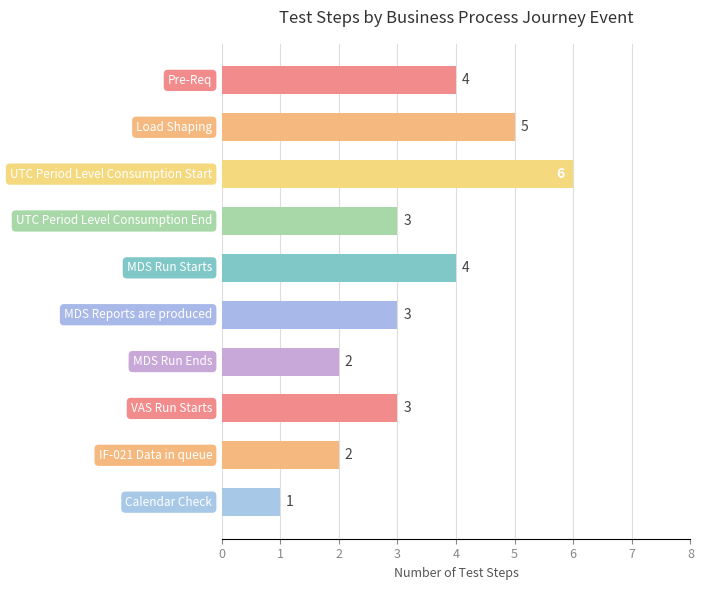

Reading top to bottom, what are all the values shown in this chart?

4	5	6	3	4	3	2	3	2	1